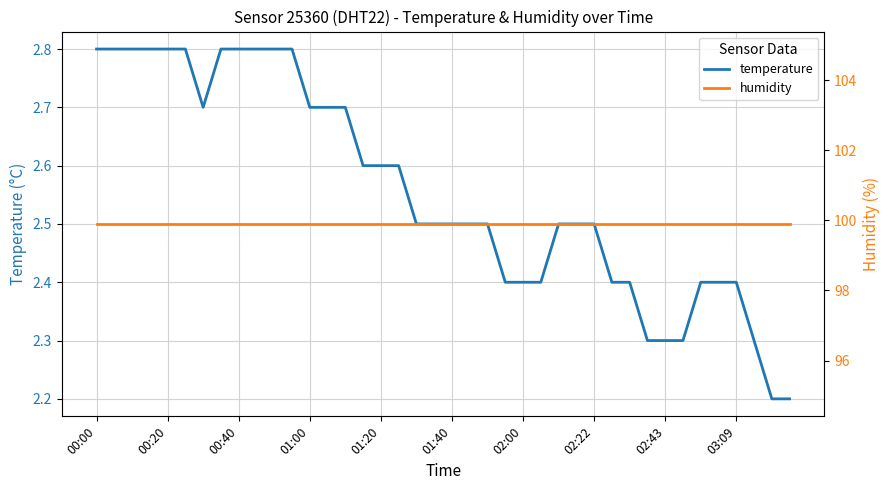

The value of humidity at 10 is 99.9. True or false?

True